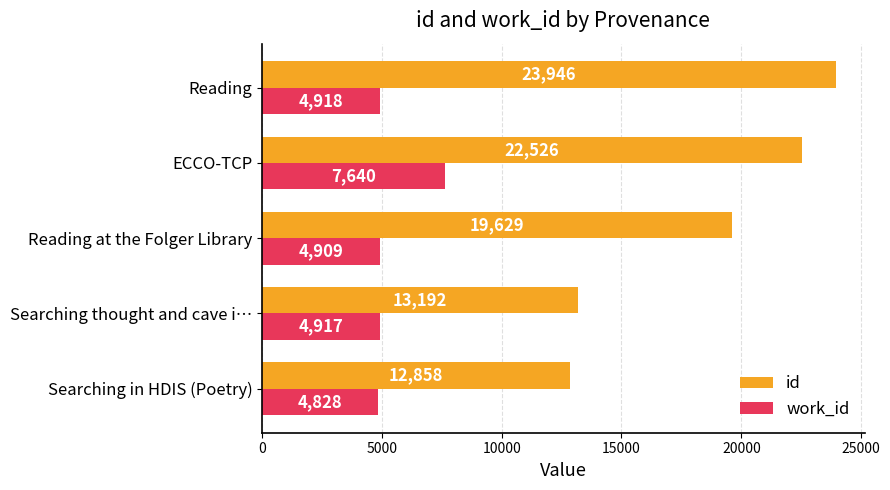

Which series has the largest total across all categories?

id